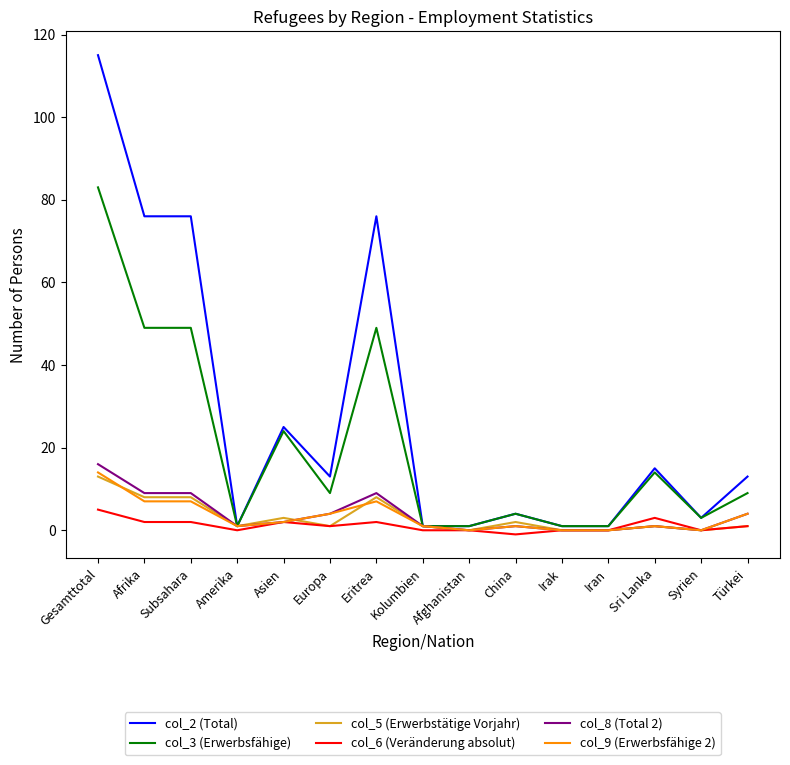

Which series has the largest range (max minus min)?

col_2 (Total)